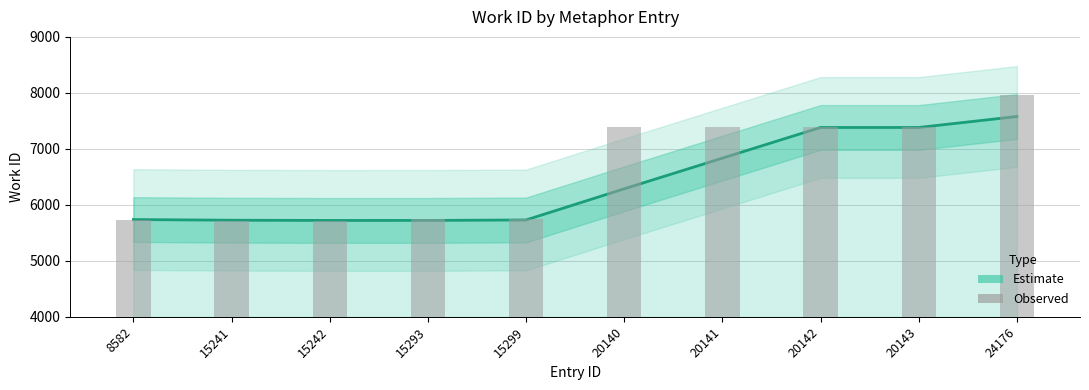

Between 8582 and 15242, which is larger?

8582